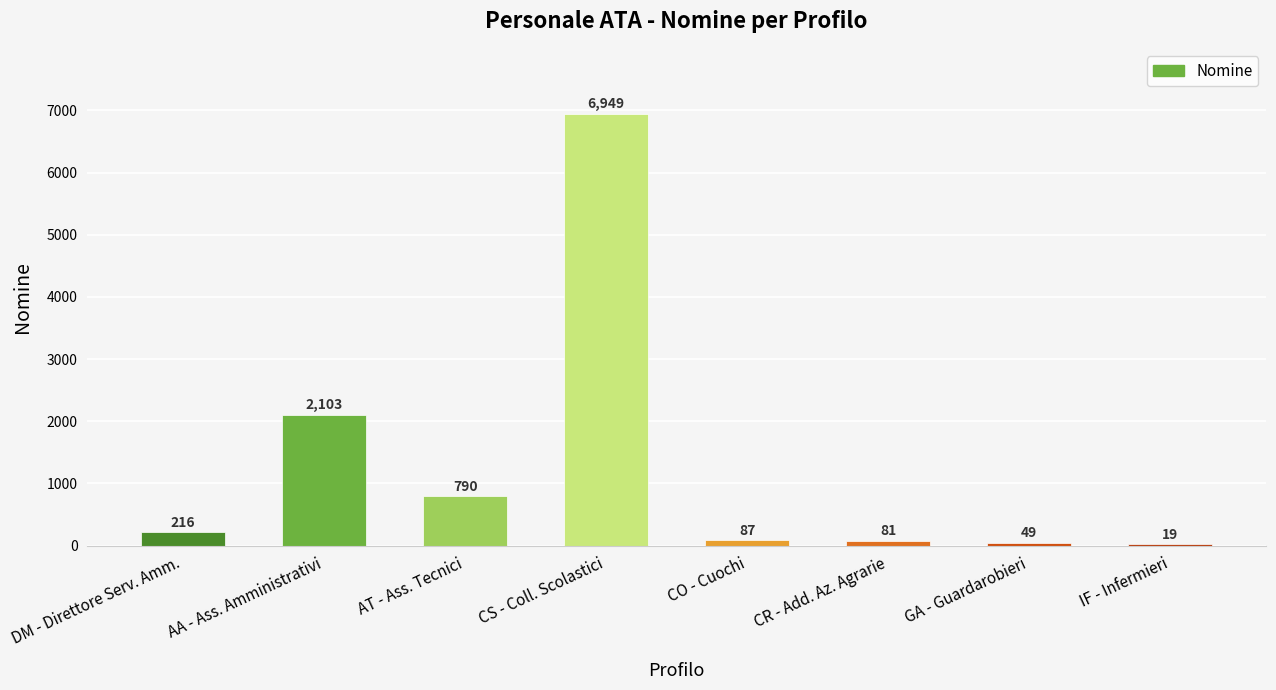

Which category has the highest value across all series?

CS - Coll. Scolastici